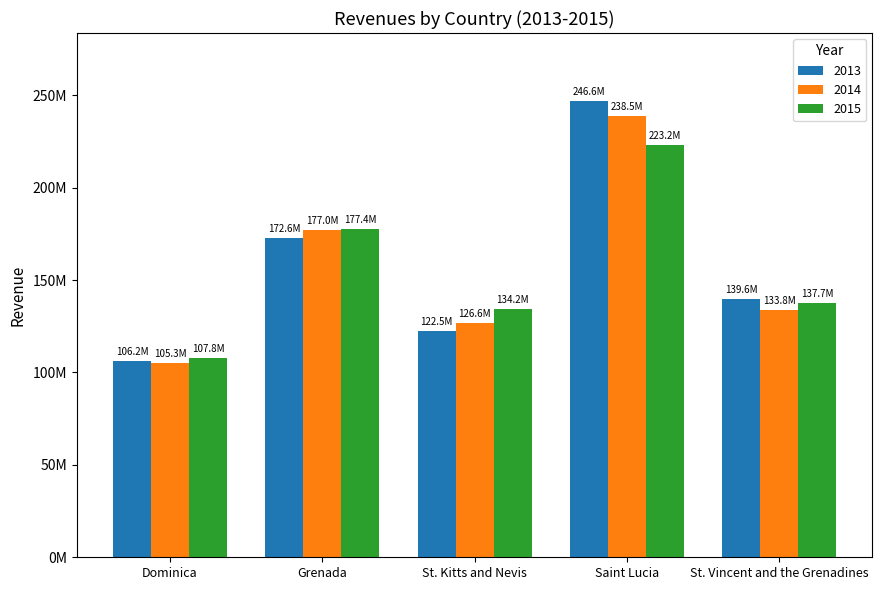

What are all the series names shown in the legend?

2013, 2014, 2015